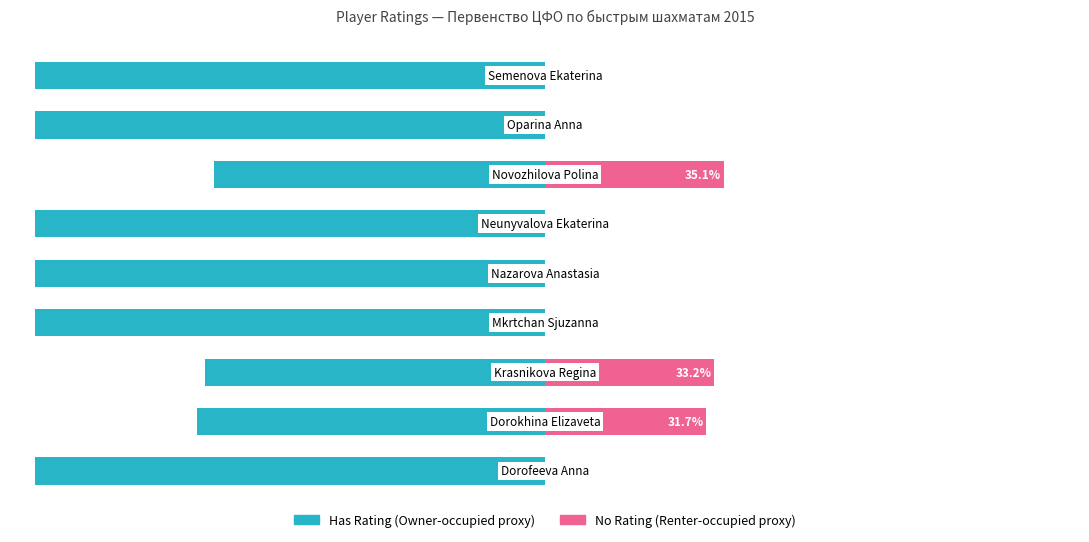

What is the maximum value for No Rating?

35.1